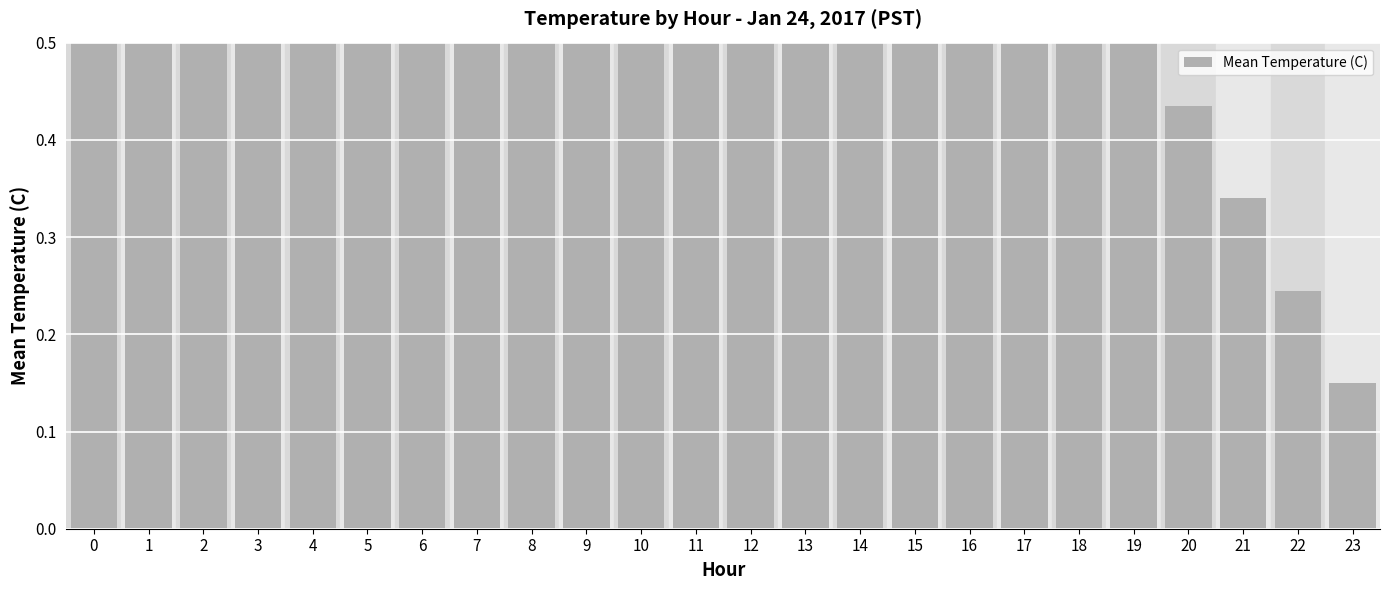

Reading left to right, transcribe all the data shown in this chart.

0=2.3	1=2.2	2=2.1	3=2.0	4=2.0	5=1.9	6=1.8	7=1.7	8=1.6	9=1.5	10=1.4	11=1.3	12=1.2	13=1.1	14=1.0	15=0.9	16=0.8	17=0.7	18=0.6	19=0.5	20=0.4	21=0.3	22=0.2	23=0.1